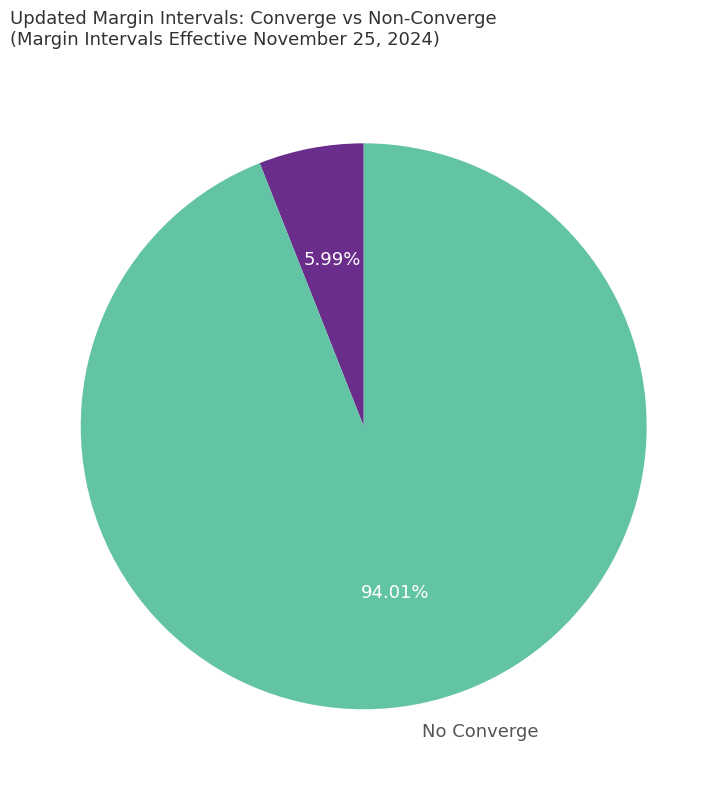

Which category has the smallest portion of the pie?

Converge (Yes)